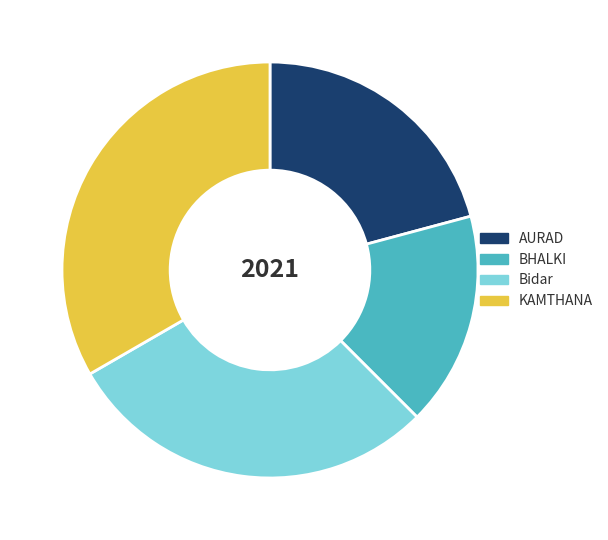

Does any single category account for the majority?

No